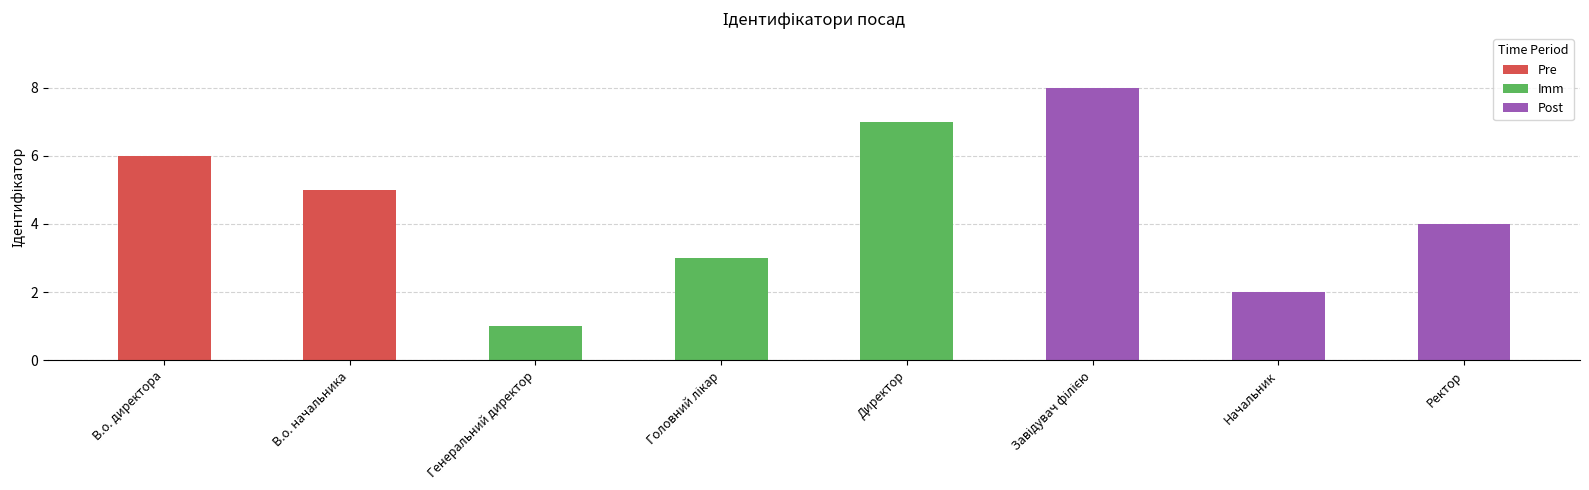

True or false: the data shows 1 at Генеральний директор.

True